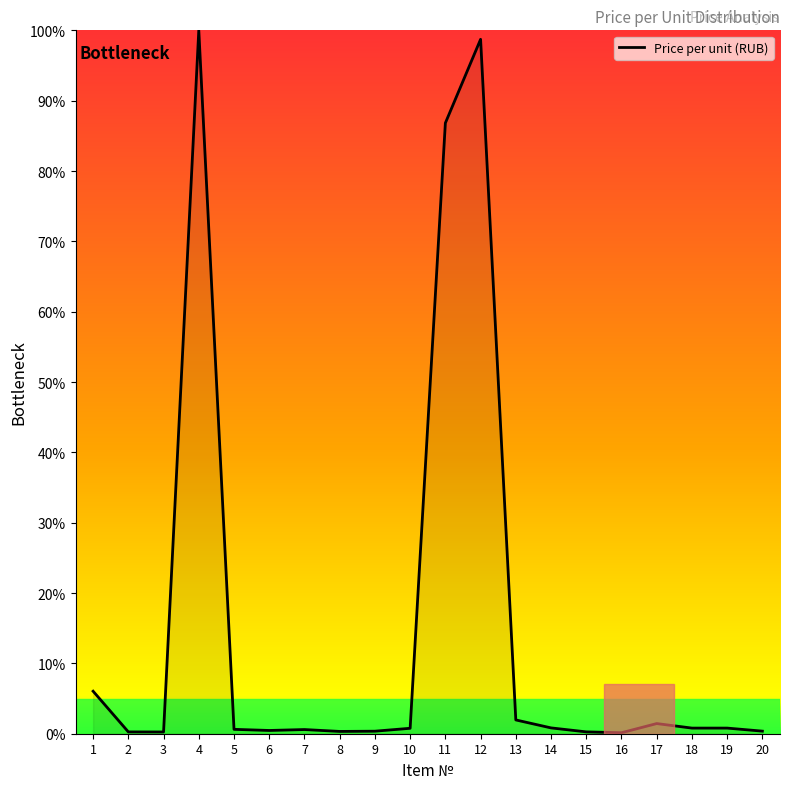

How many lines are shown in the chart?

1